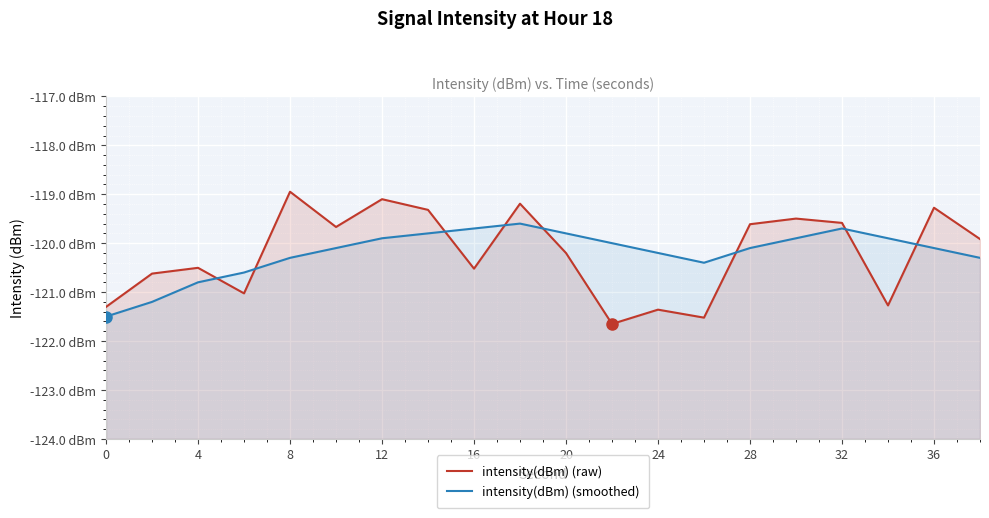

How many interior local peaks does the intensity(dBm) (raw) series have?

7